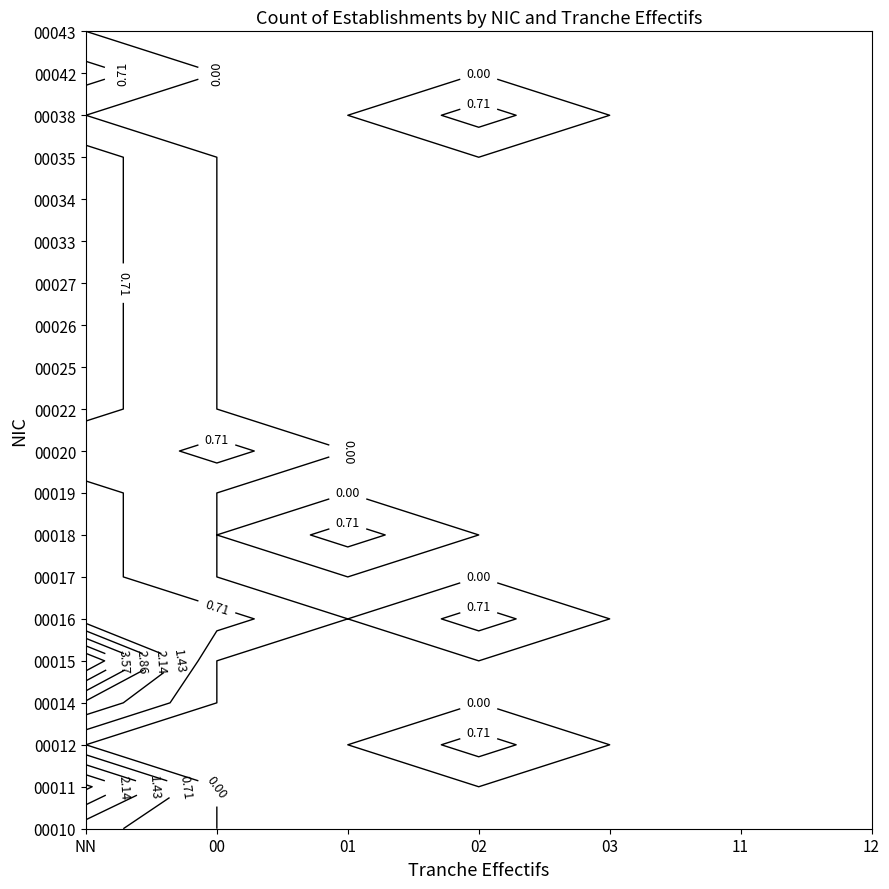

Which series changed the most between 00 and 02?

00012